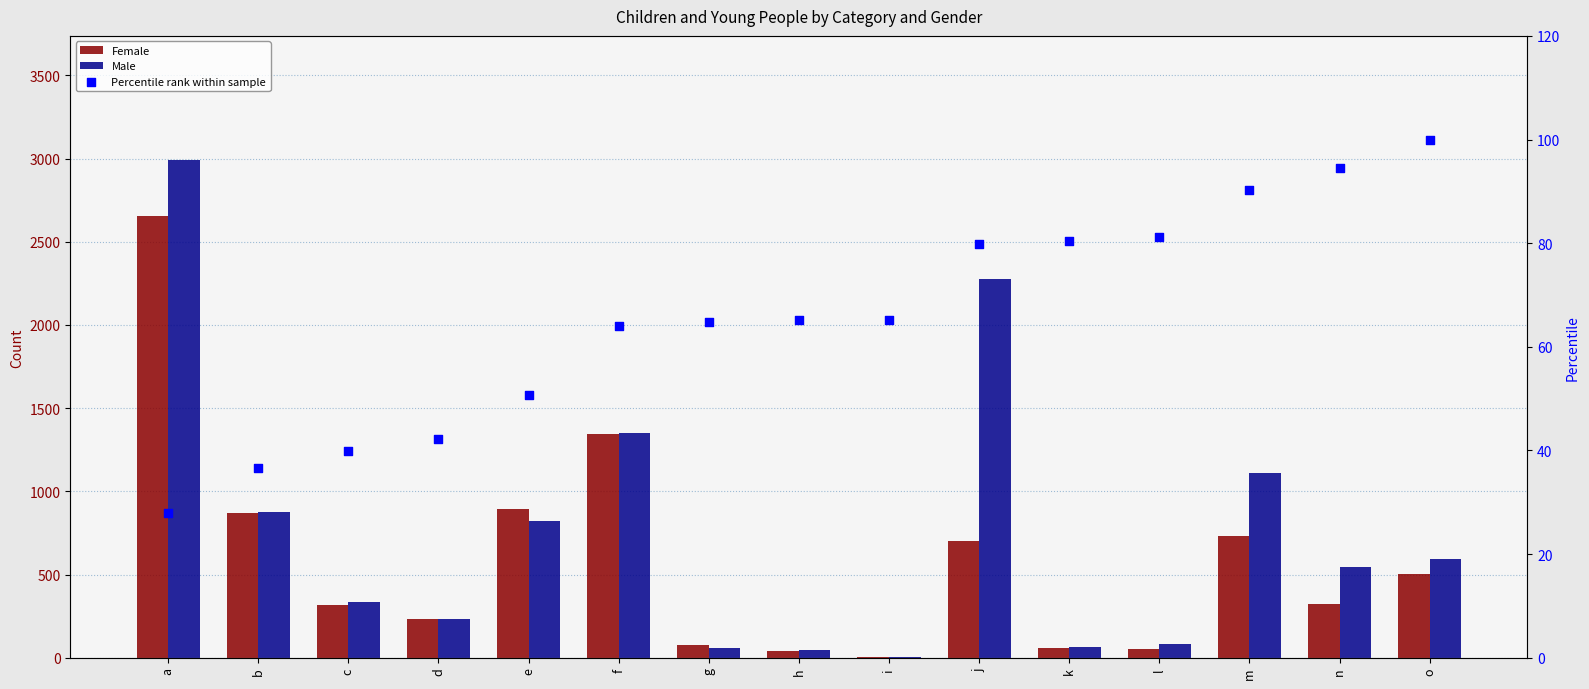

At which category is the sum across all series the highest?

a